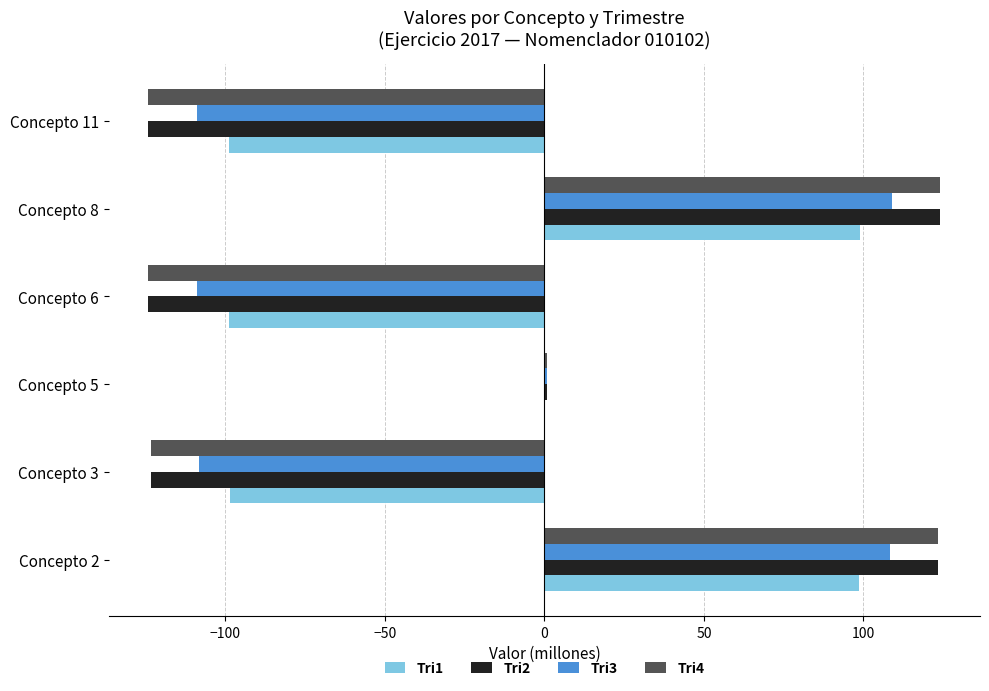

Is it true that Tri1 equals -98.8 at Concepto 6?

True